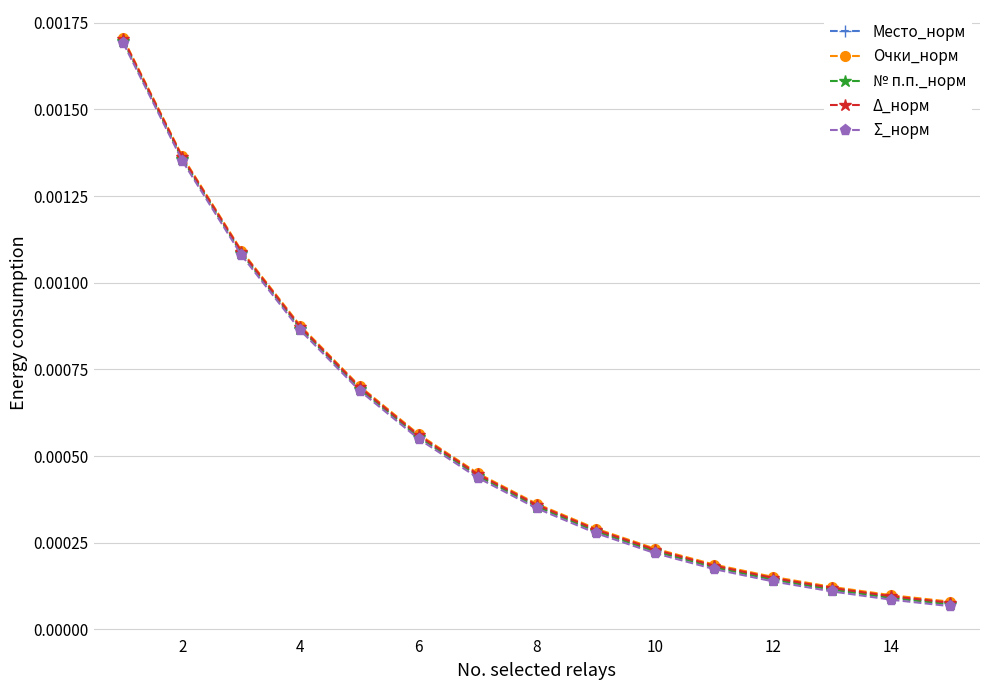

What are all the series names shown in the legend?

Место_норм, Очки_норм, № п.п._норм, Δ_норм, Σ_норм